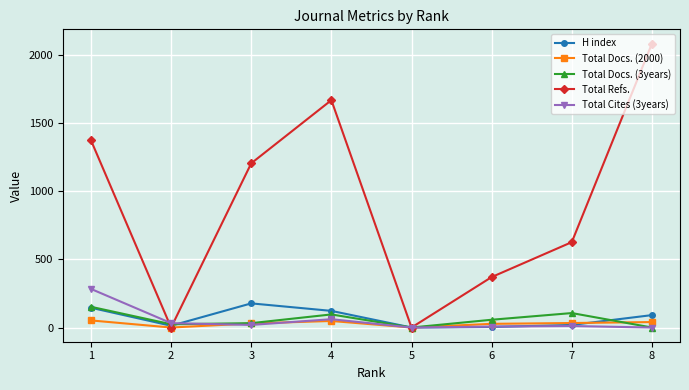

At how many categories does at least one series exceed 924?

4